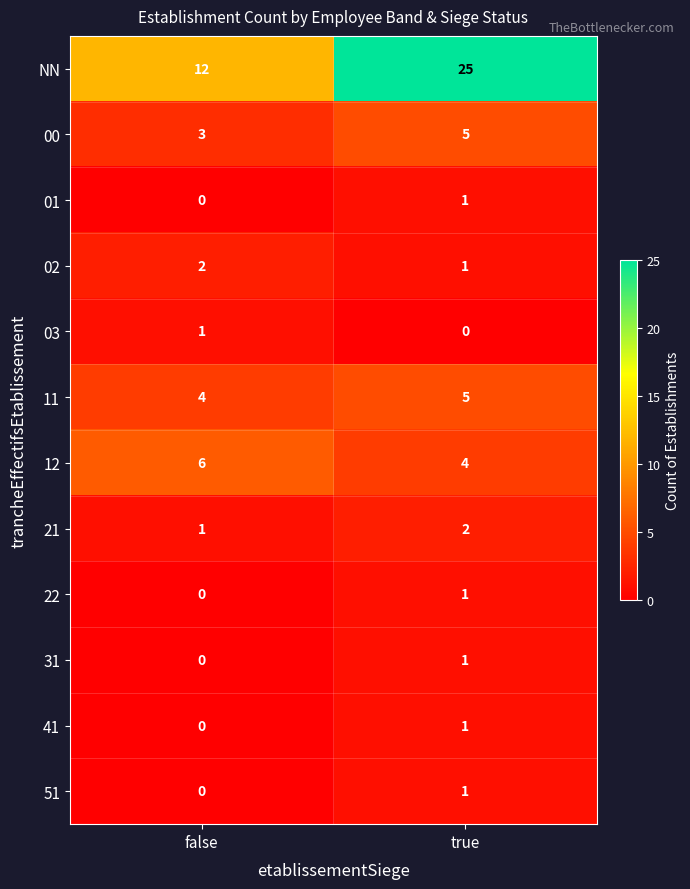

Rank the categories by 02 value from lowest to highest.

true, false